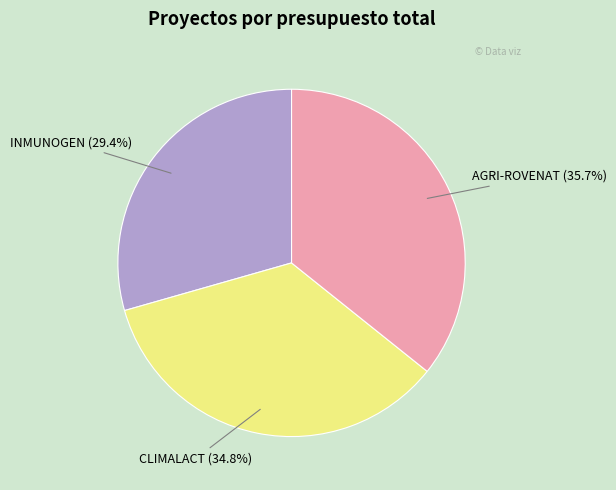

To the nearest percent, what is the combined percentage of INMUNOGEN and AGRI-ROVENAT?

65%